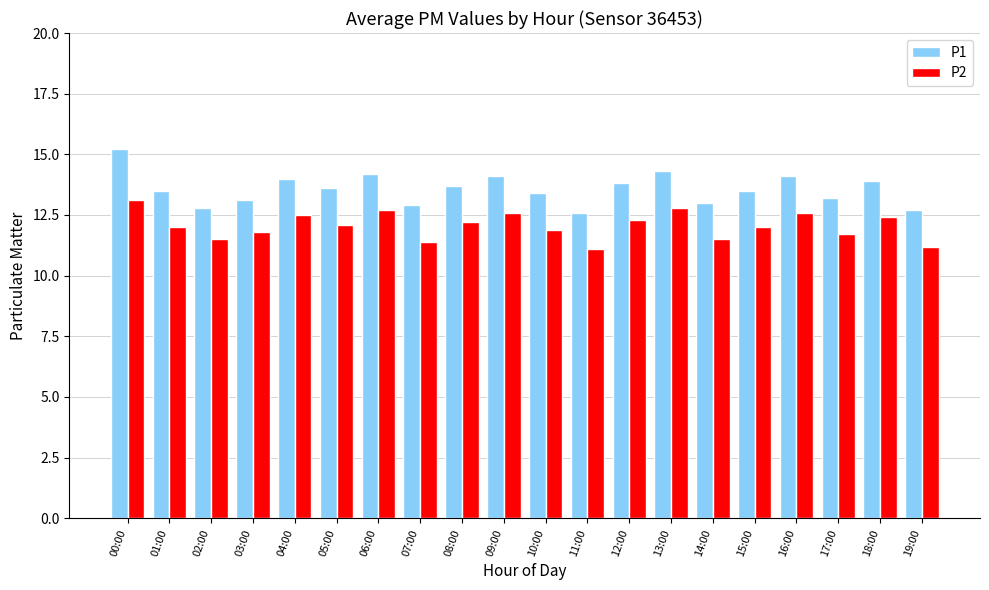

Are the bars grouped side by side (vs. stacked)?

Yes